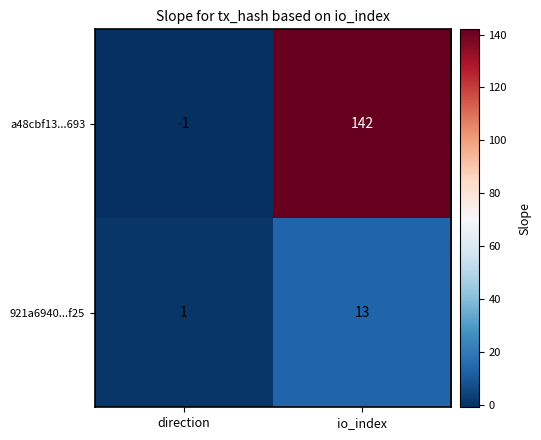

What is the sum of all a48cbf13...693 values?

141